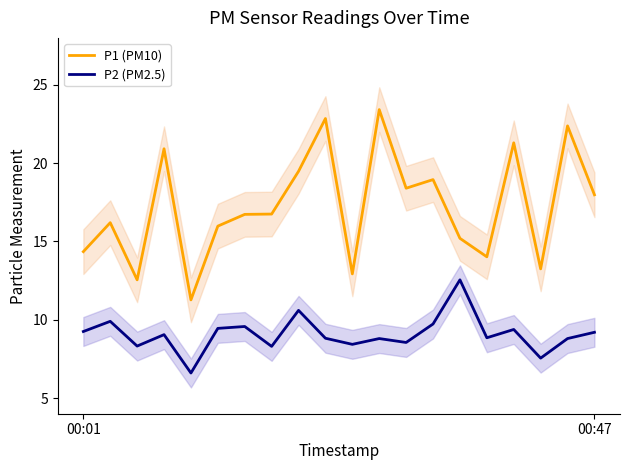

At which category does the chart reach its minimum across all series?

4